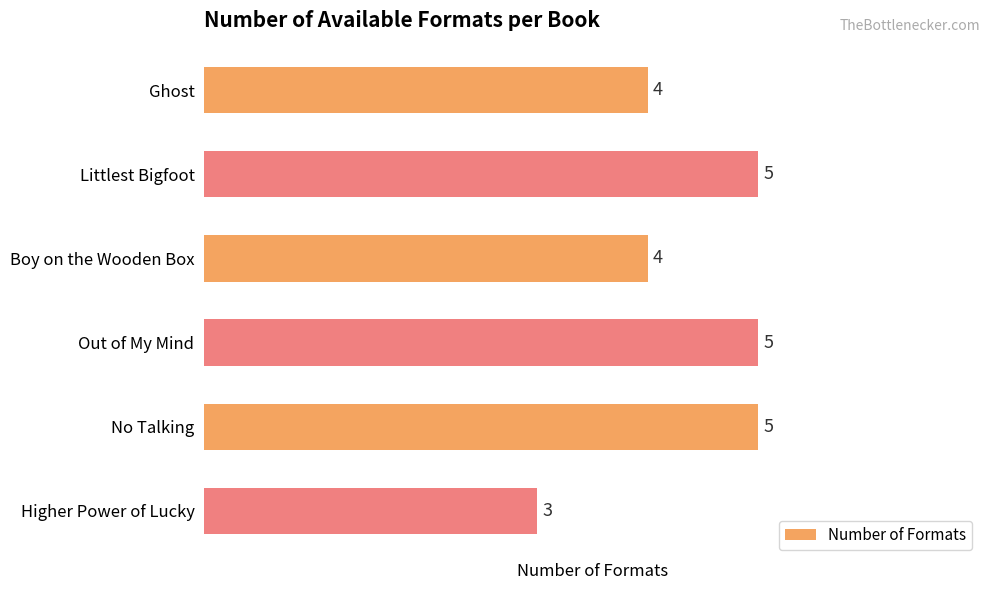

The value at Boy on the Wooden Box is 4. True or false?

True